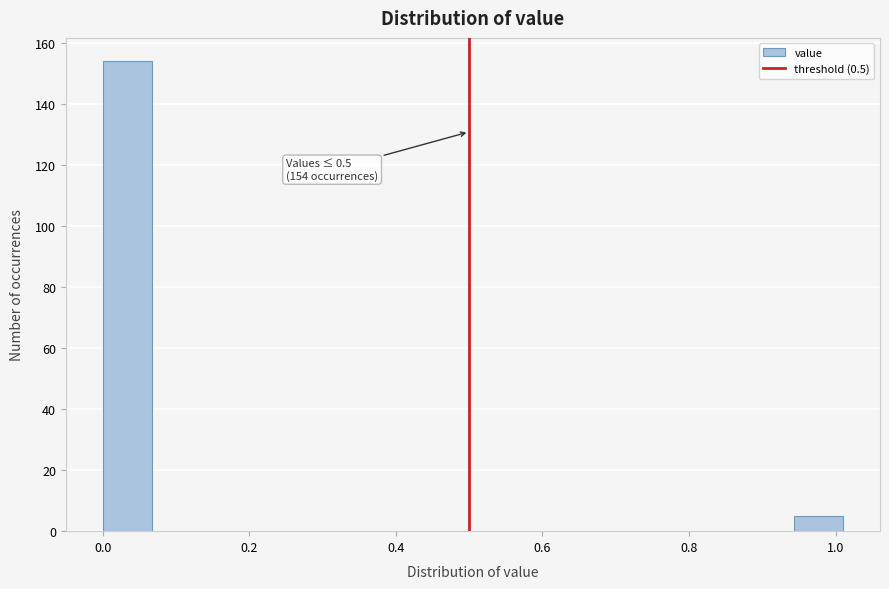

Read against the x-axis, roughly where is the centre of the tallest bar?

0.04